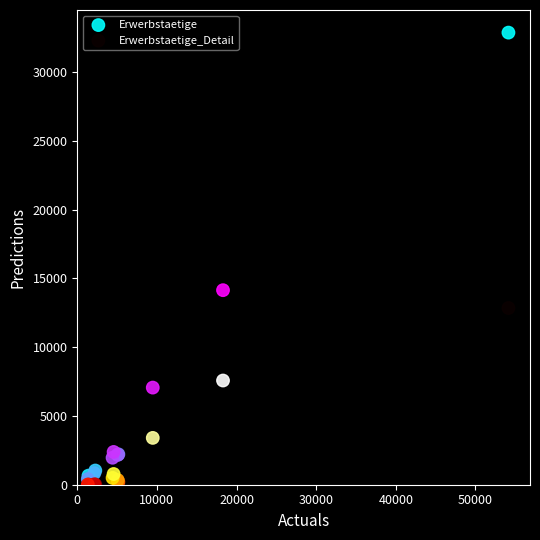

In the Erwerbstaetige_Detail series, what Y value is closest to 6423?

7575